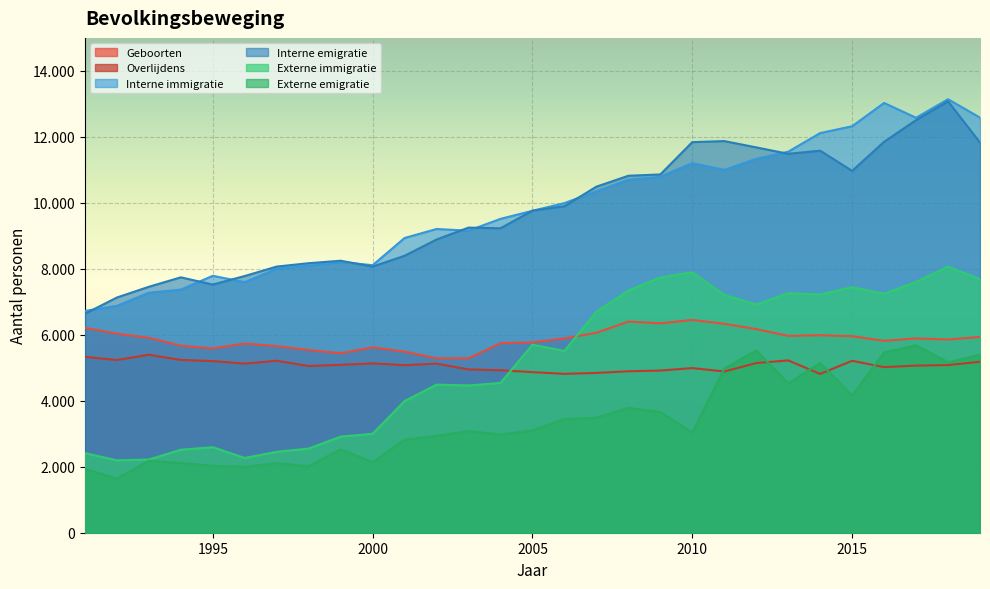

True or false: Externe immigratie and Interne immigratie intersect in this chart.

False